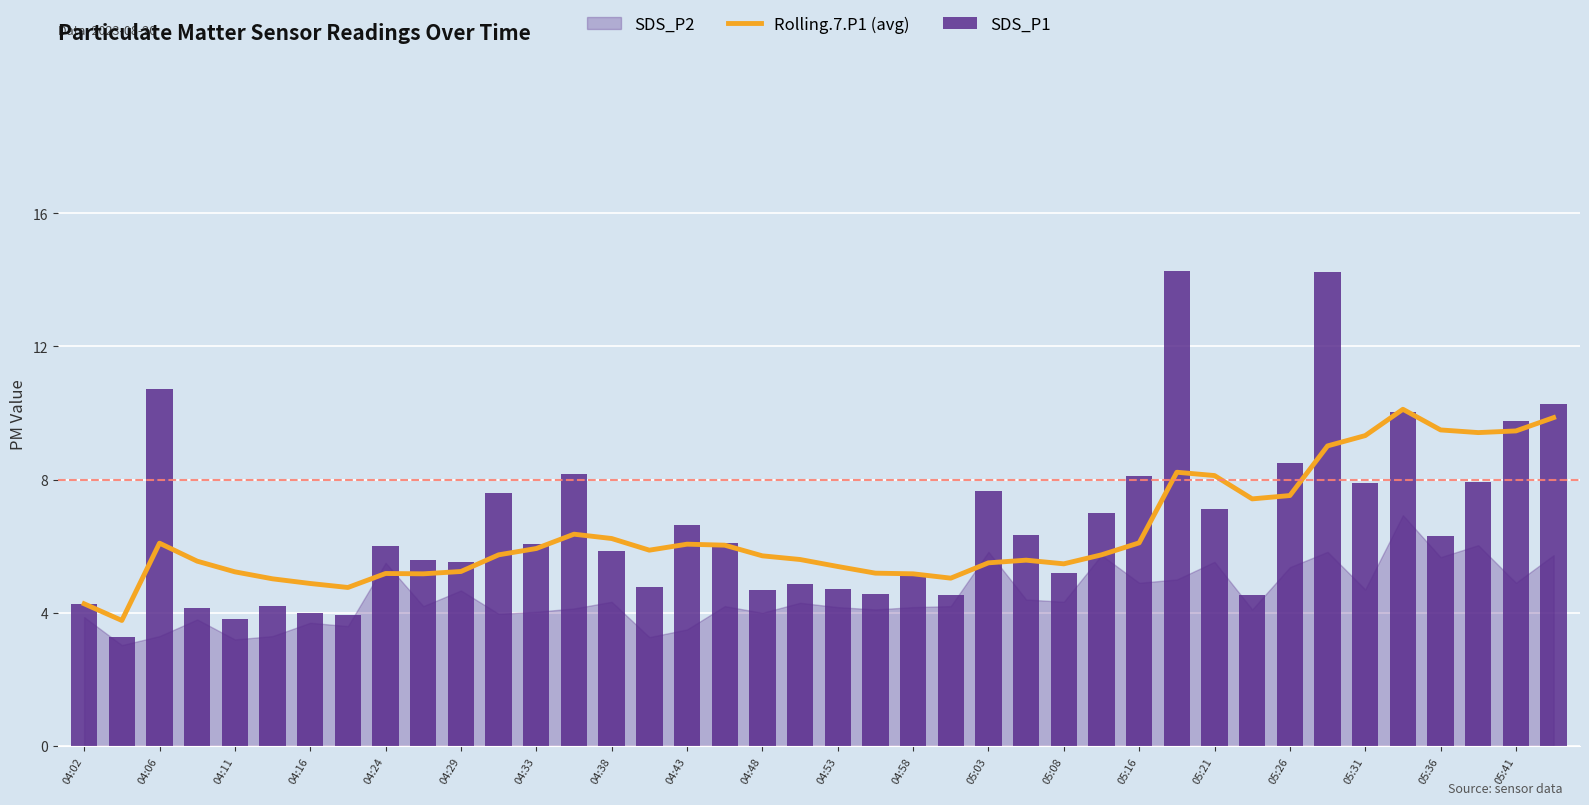

Does the chart contain any negative values?

No